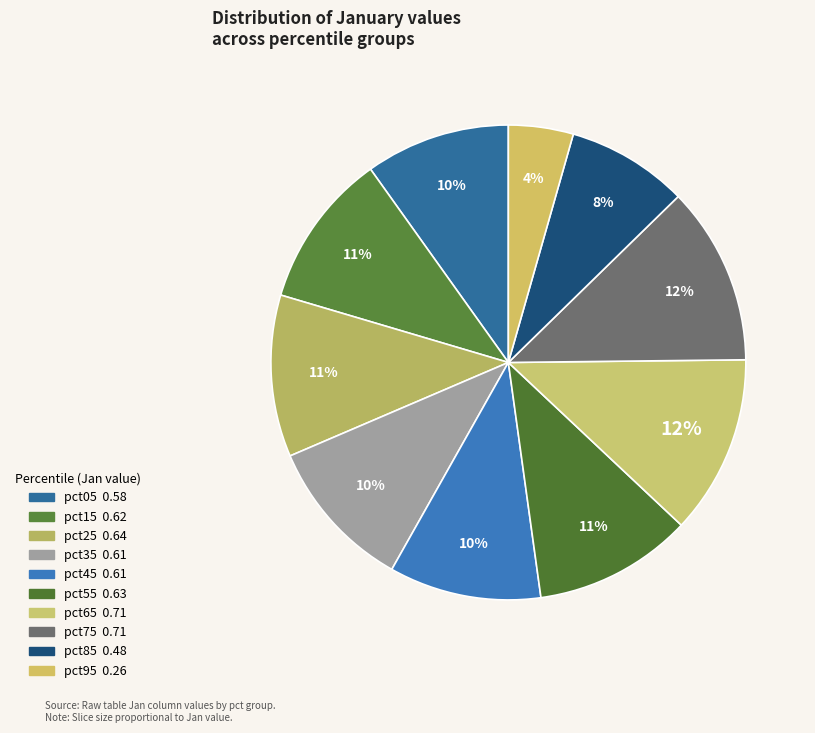

Rank the categories by value from highest to lowest.

pct65, pct75, pct25, pct55, pct15, pct35, pct45, pct05, pct85, pct95